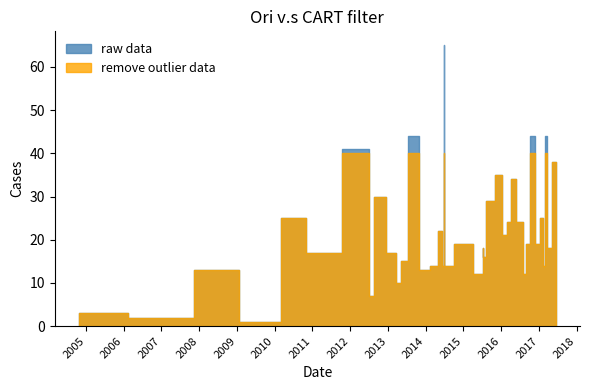

What is the lowest value of the raw data series?

1